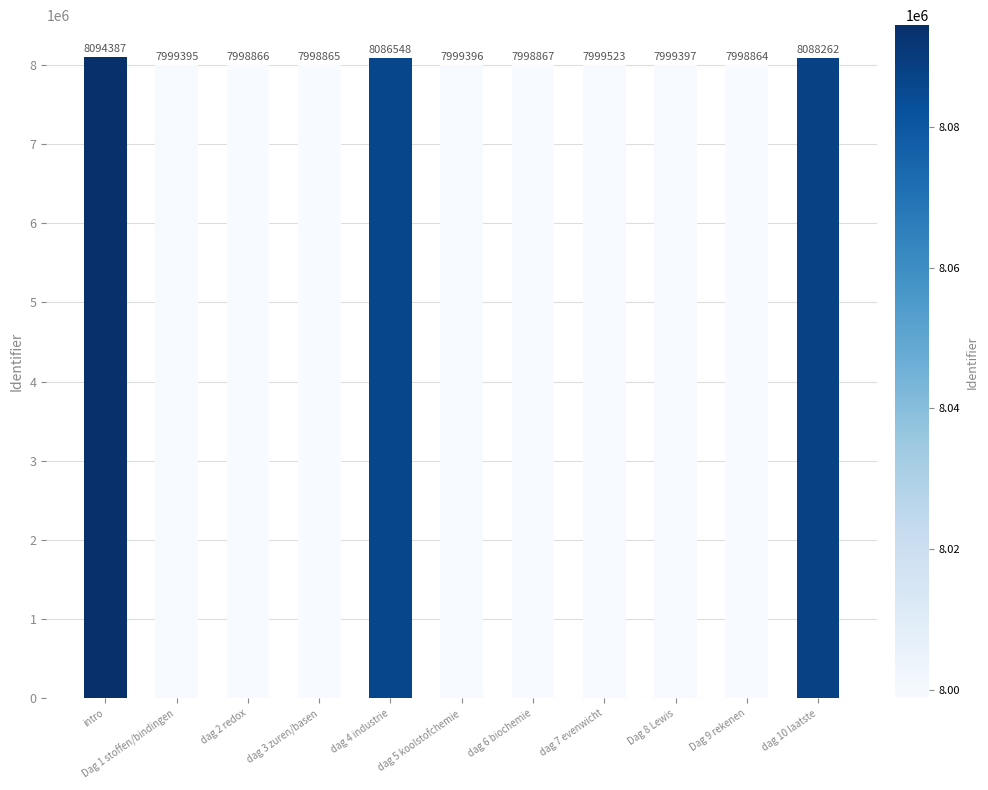

Are the bars grouped side by side (vs. stacked)?

No